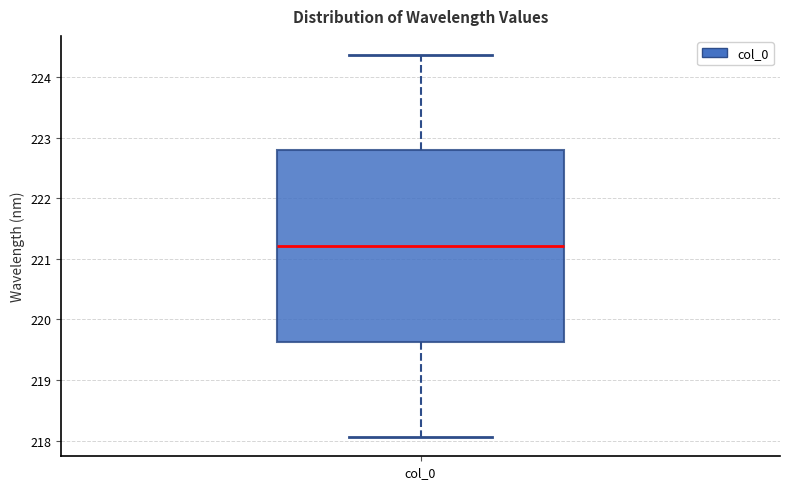

Read this box plot against the y-axis: the position of the median line, the range covered by the box, and the ends of both whiskers. The values are not printed on the chart, so give them approximately, as read against the axis.

median 221.2, box 219.6 to 222.8, whiskers 218.1 to 224.4